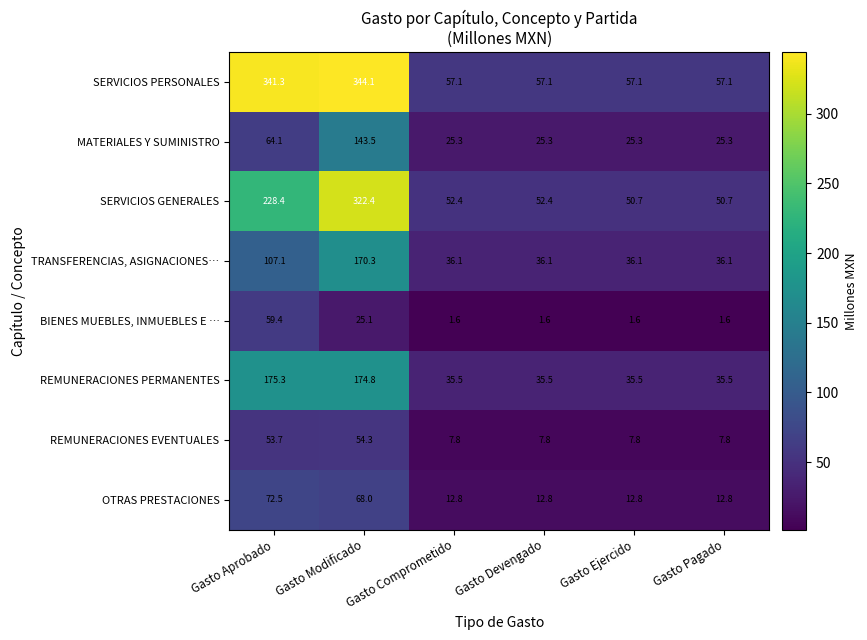

What is the difference between the REMUNERACIONES PERMANENTES values at Gasto Aprobado and Gasto Ejercido?

139.8